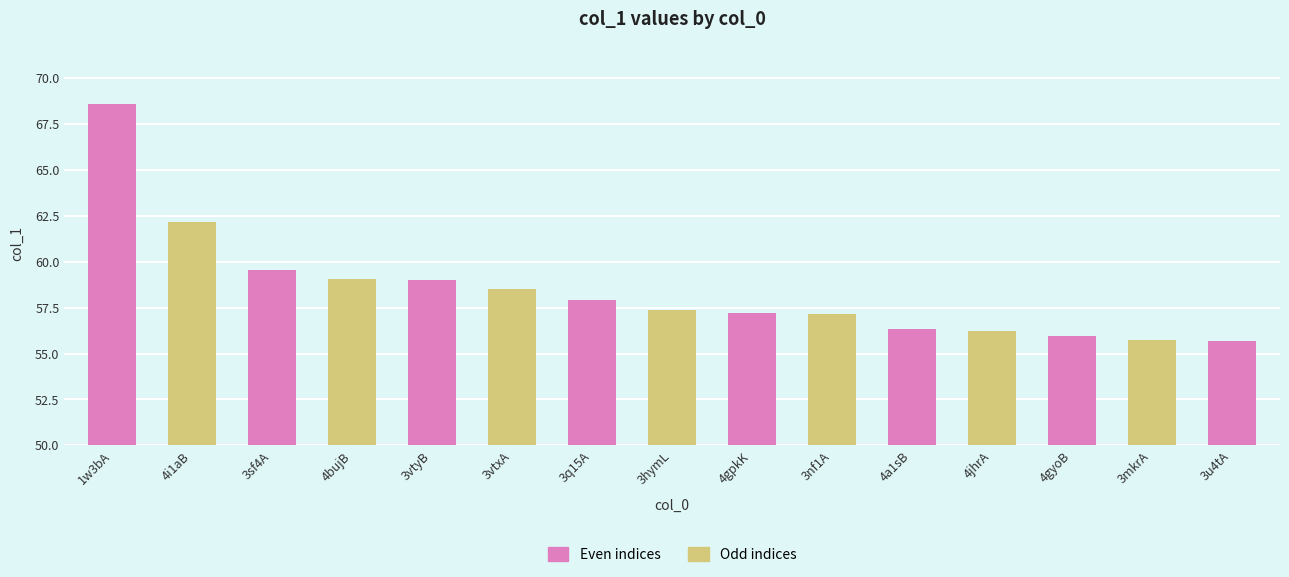

Reading left to right, what are all the values shown in this chart?

68.6	62.2	59.5	59.1	59.0	58.5	57.9	57.4	57.2	57.2	56.3	56.2	55.9	55.8	55.7